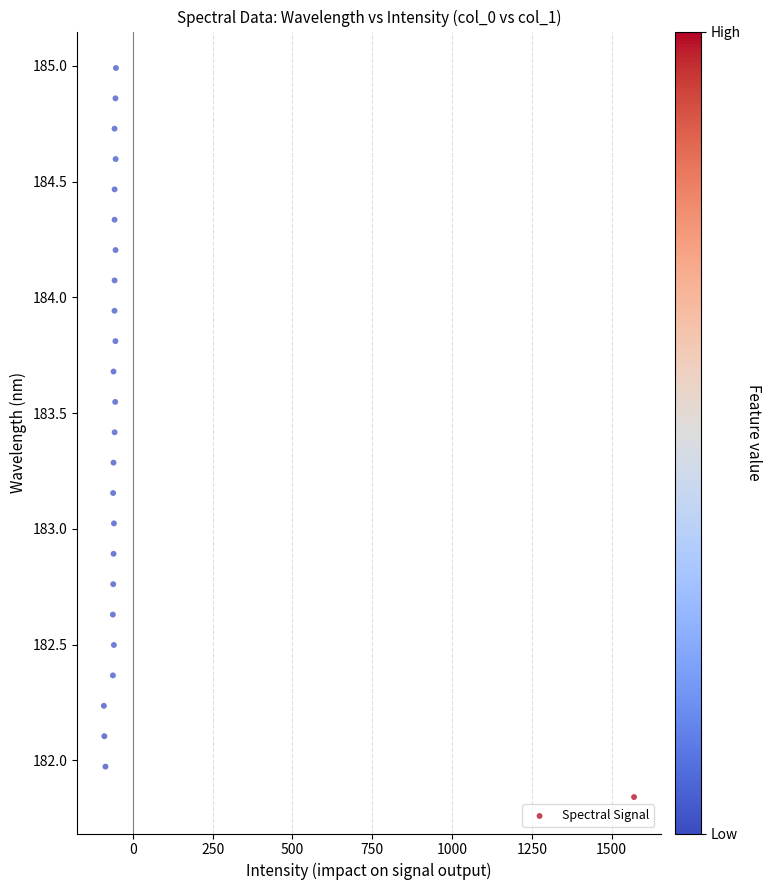

What is the range of X values (max minus min)?

1660.9